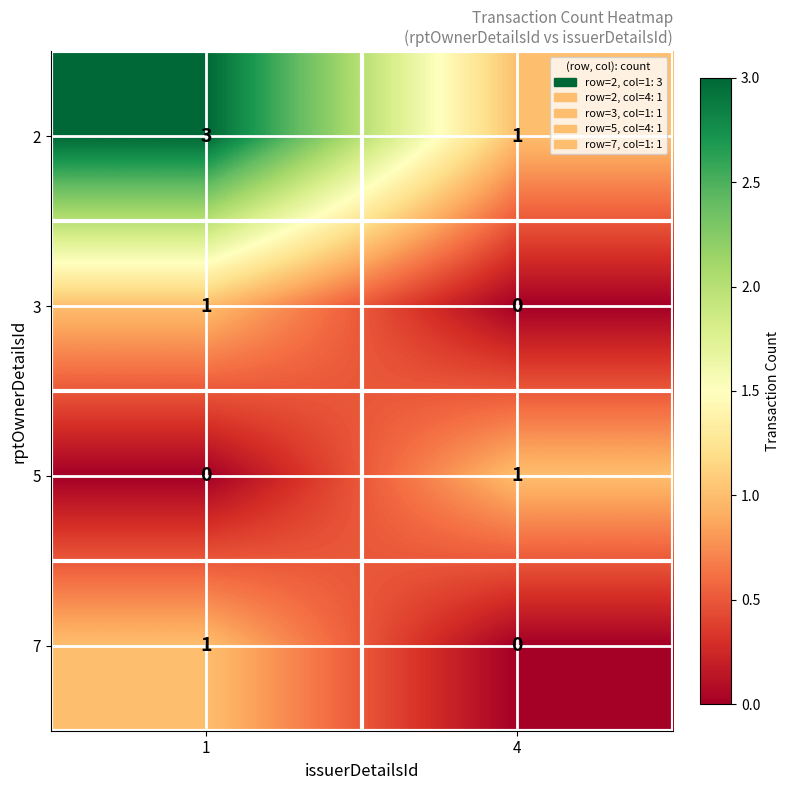

How many data points does each series have?

2